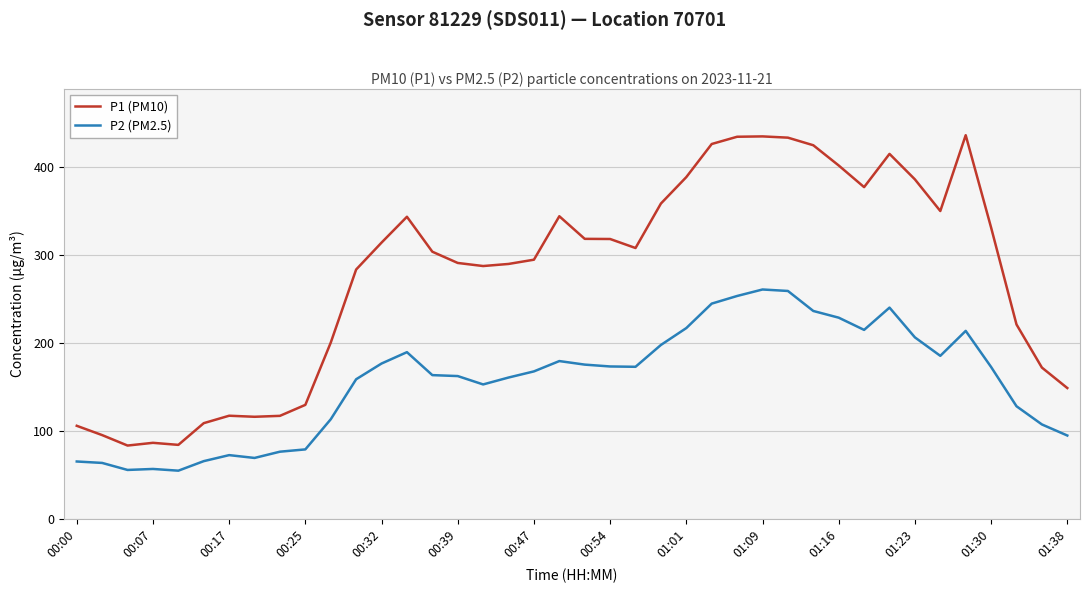

True or false: P2 (PM2.5) and P1 (PM10) intersect in this chart.

False